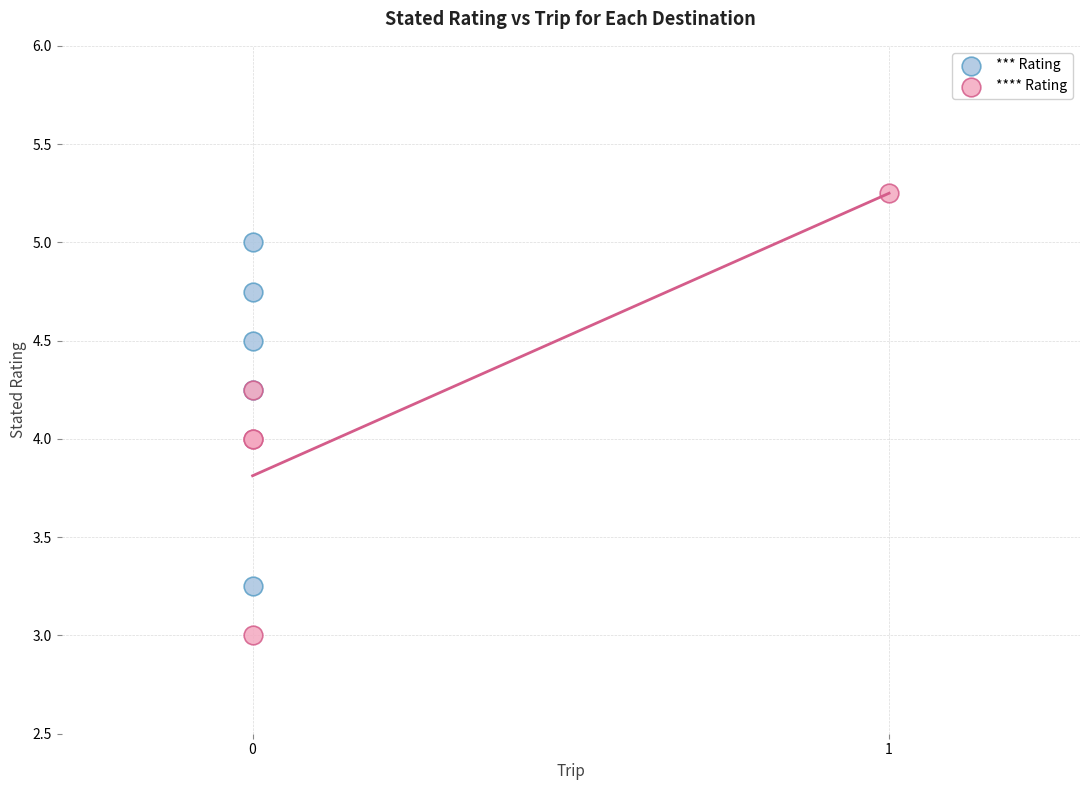

Which series contains the lowest Y value?

**** Rating